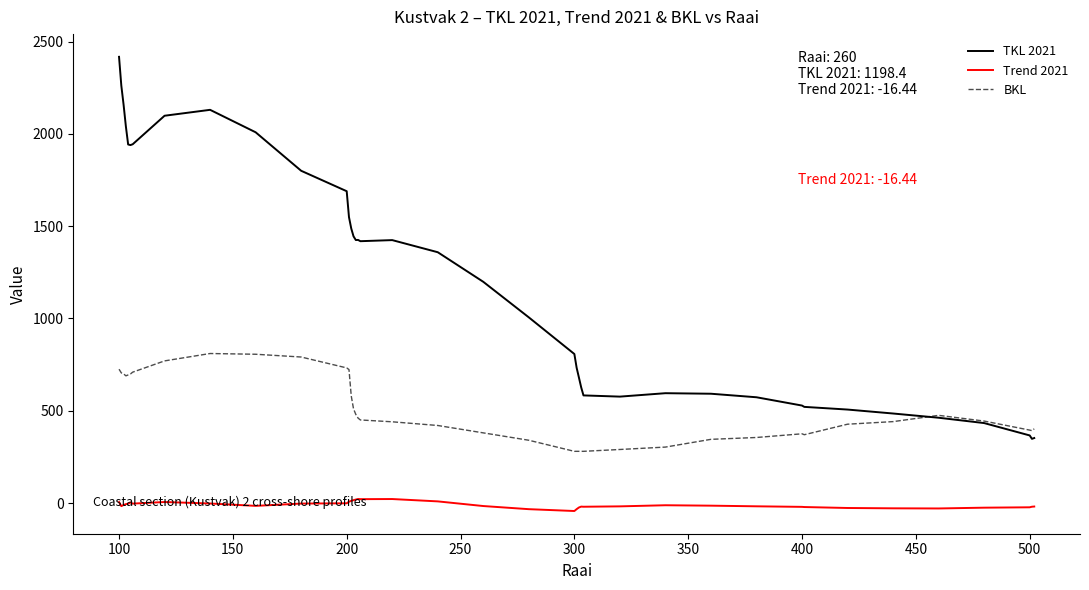

Rank the series by their average value, from highest to lowest.

TKL 2021, BKL, Trend 2021